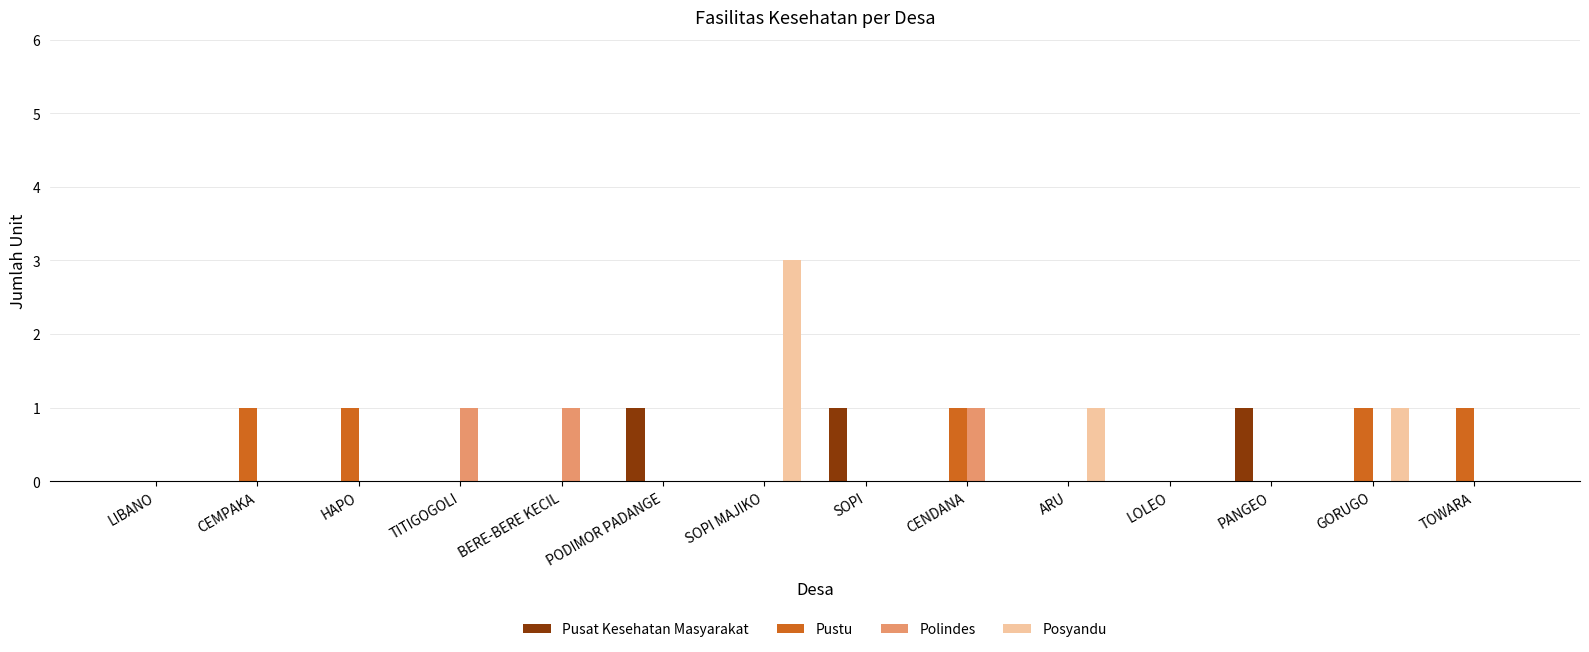

Which label corresponds to the largest value in the chart?

SOPI MAJIKO